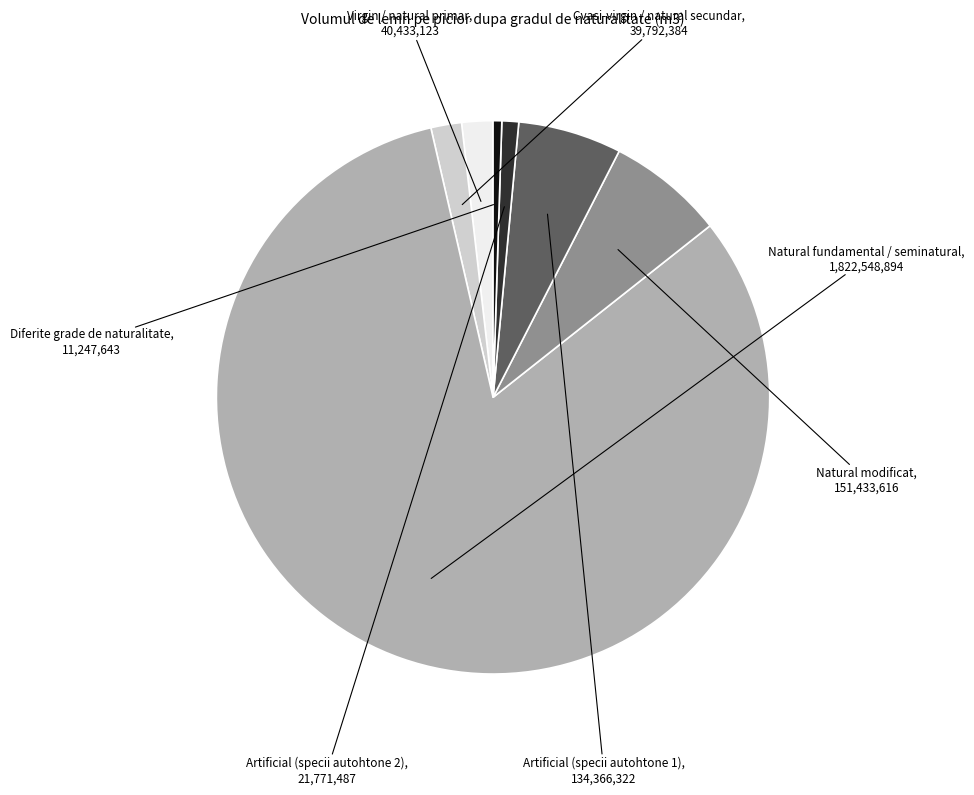

Is there any slice that represents more than half of the pie?

Yes